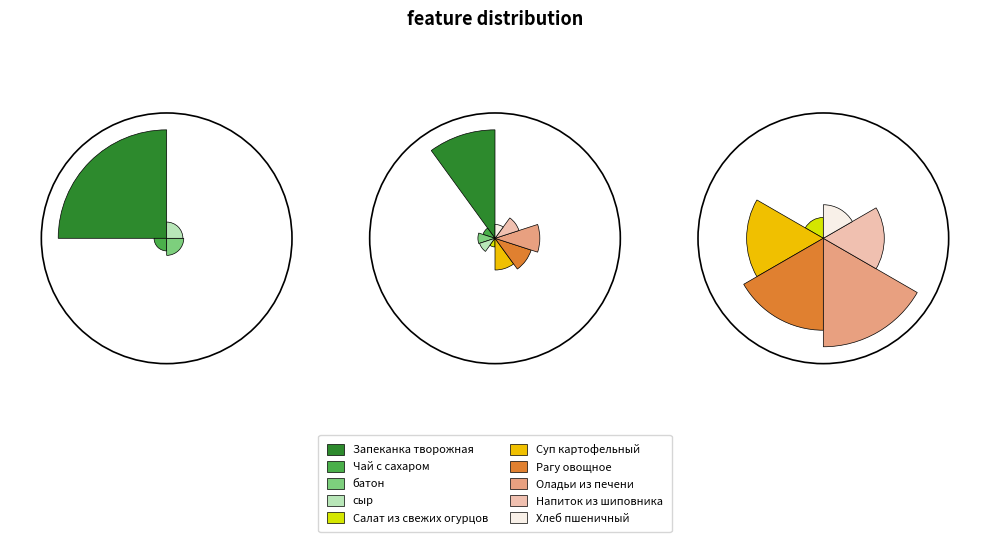

To the nearest percent, what is the difference between the largest and smallest slice percentages?

32%